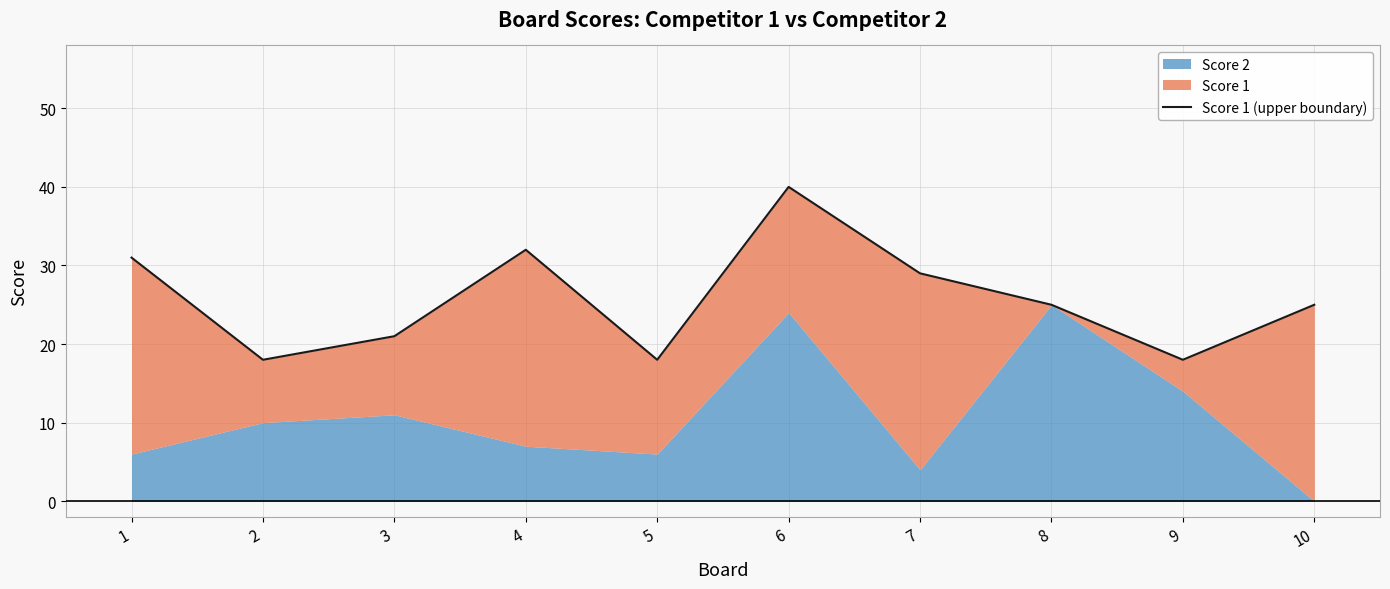

What is the change in value from 5 to 8?

+7